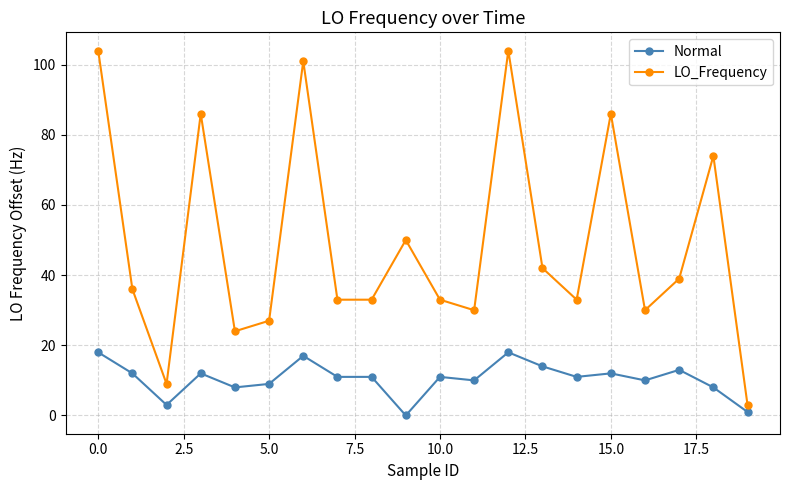

What is the value of the LO_Frequency point at the 7th from the left?

101.0